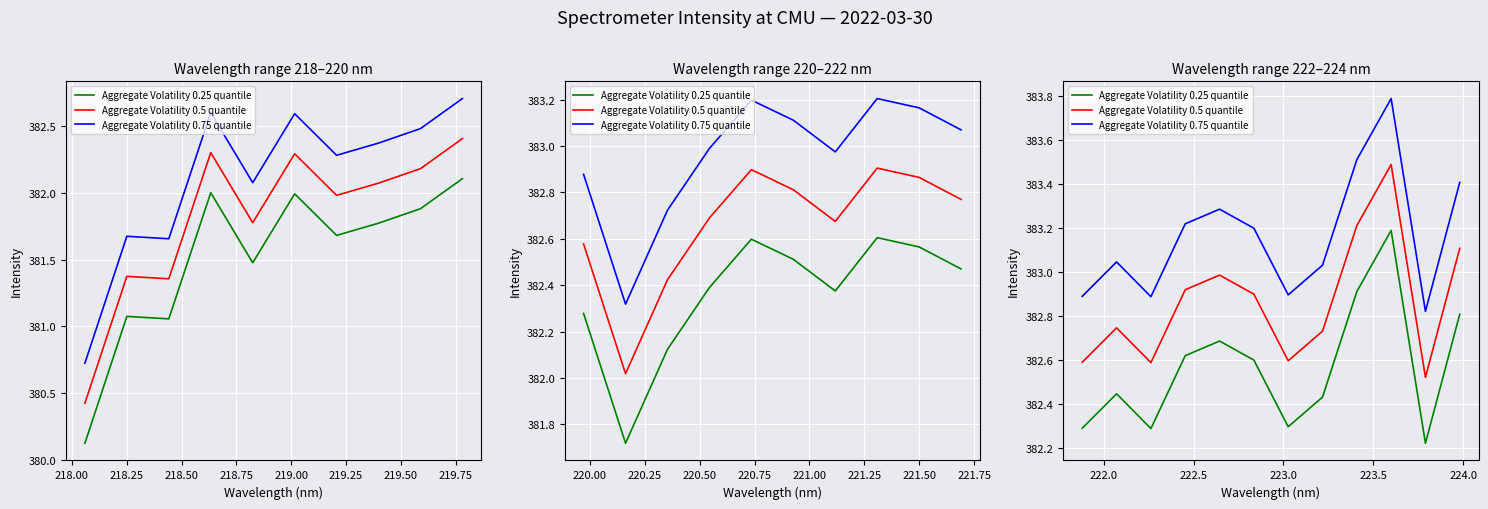

At how many categories does at least one series exceed 383?

8